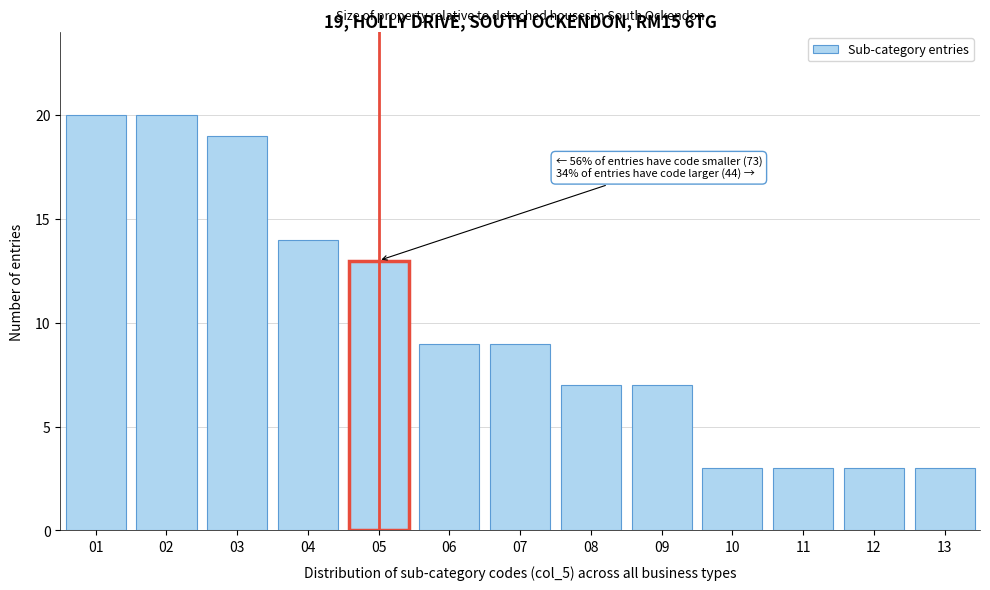

Reading right to left, list all the values displayed in this chart.

3	3	3	3	7	7	9	9	13	14	19	20	20